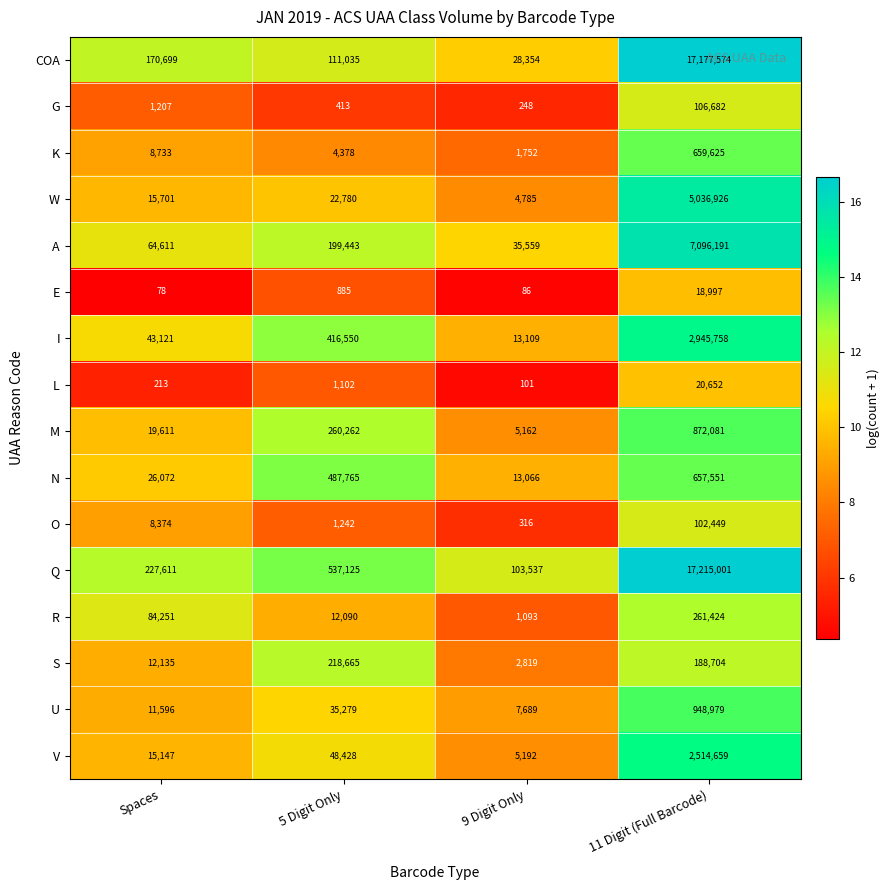

How many distinct data groups are displayed?

16